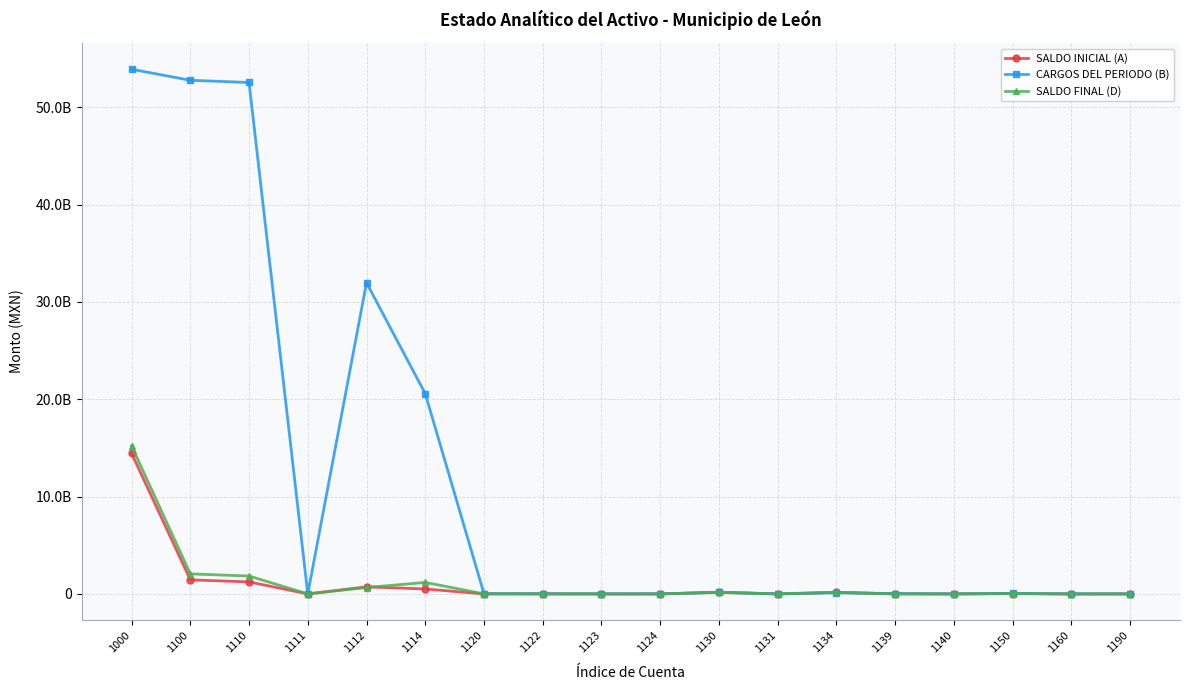

What are all the series names shown in the legend?

SALDO INICIAL (A), CARGOS DEL PERIODO (B), SALDO FINAL (D)